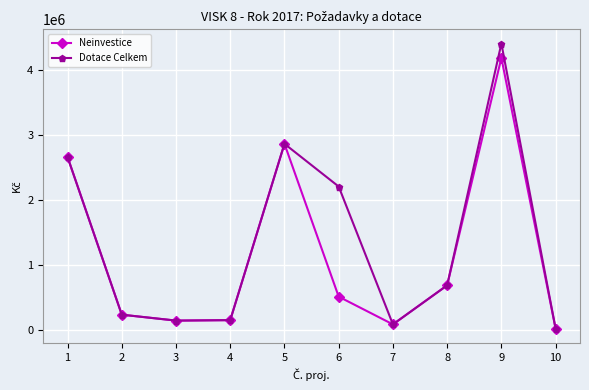

What is the maximum value for Neinvestice?

4183000